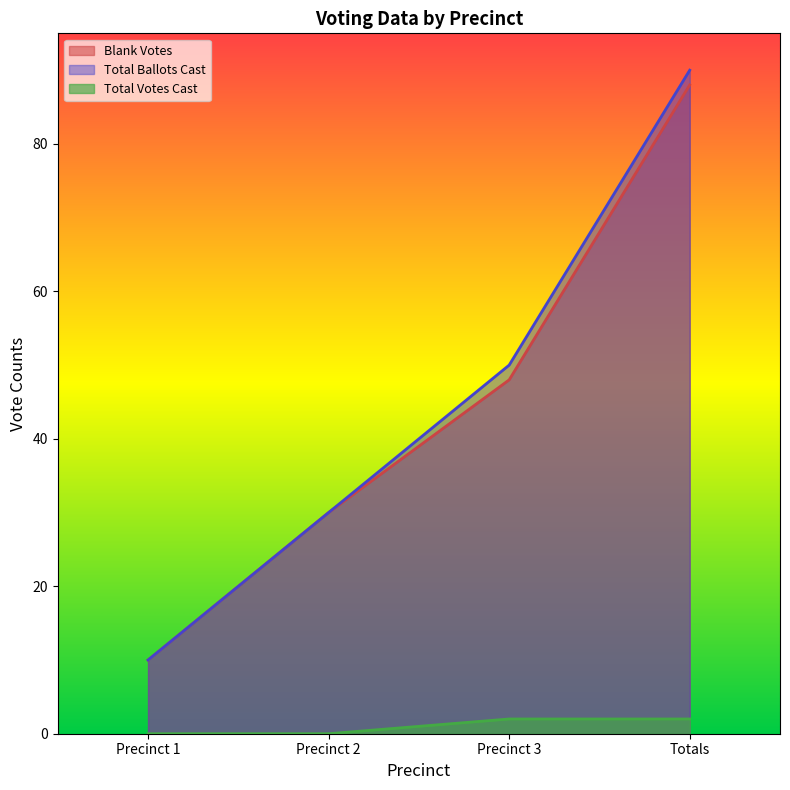

Rank the series at Totals from lowest to highest value.

Total Votes Cast, Blank Votes, Total Ballots Cast